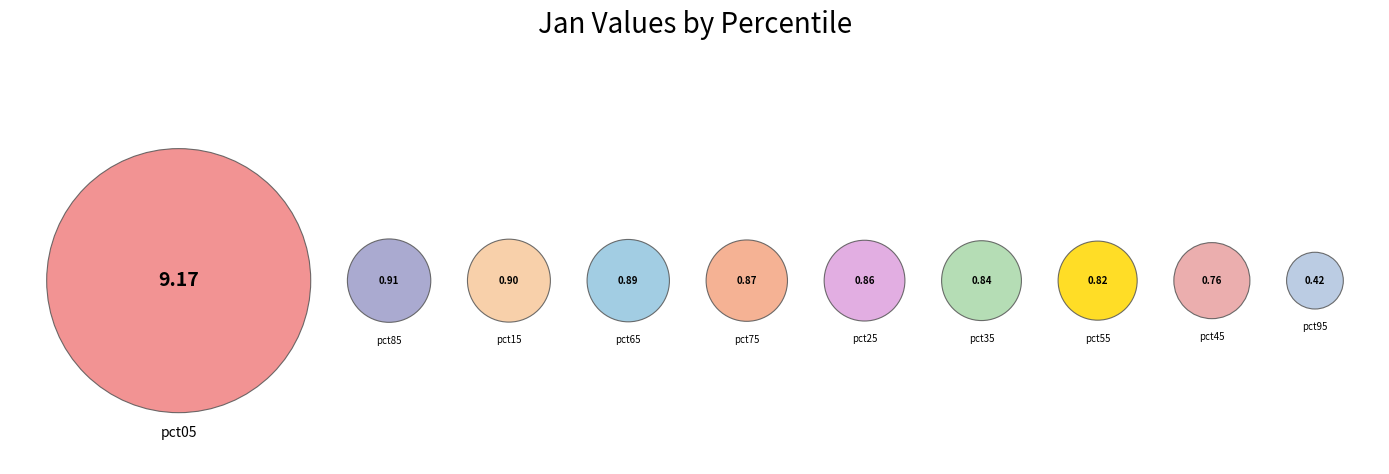

How much of the chart is everything except pct95?

97.4%